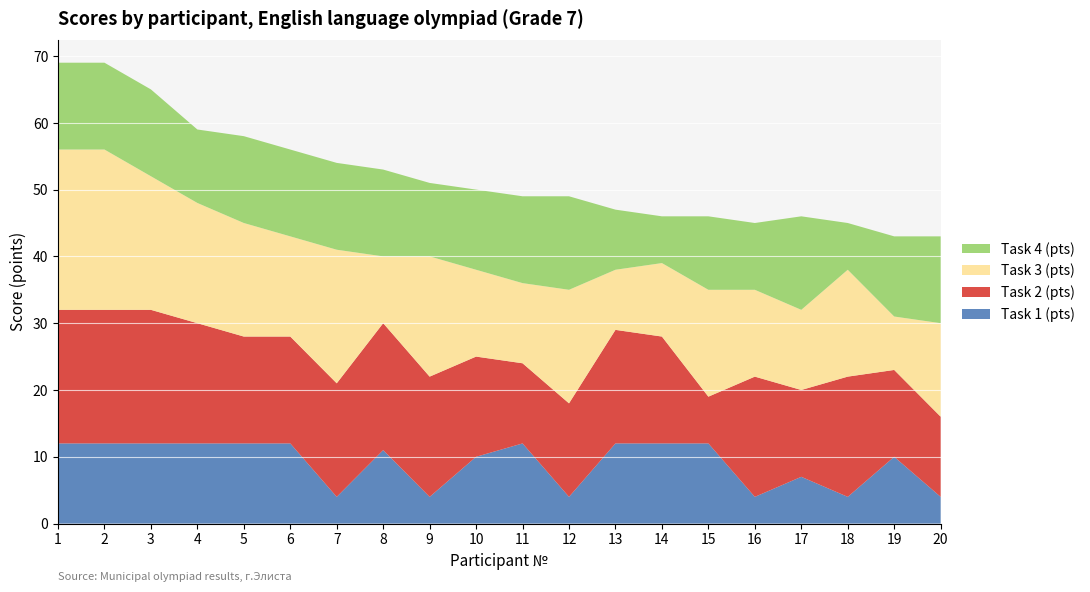

Reading right to left, transcribe all the data shown in this chart.

Task 1 (pts): 4	10	4	7	4	12	12	12	4	12	10	4	11	4	12	12	12	12	12	12
Task 2 (pts): 12	13	18	13	18	7	16	17	14	12	15	18	19	17	16	16	18	20	20	20
Task 3 (pts): 14	8	16	12	13	16	11	9	17	12	13	18	10	20	15	17	18	20	24	24
Task 4 (pts): 13	12	7	14	10	11	7	9	14	13	12	11	13	13	13	13	11	13	13	13